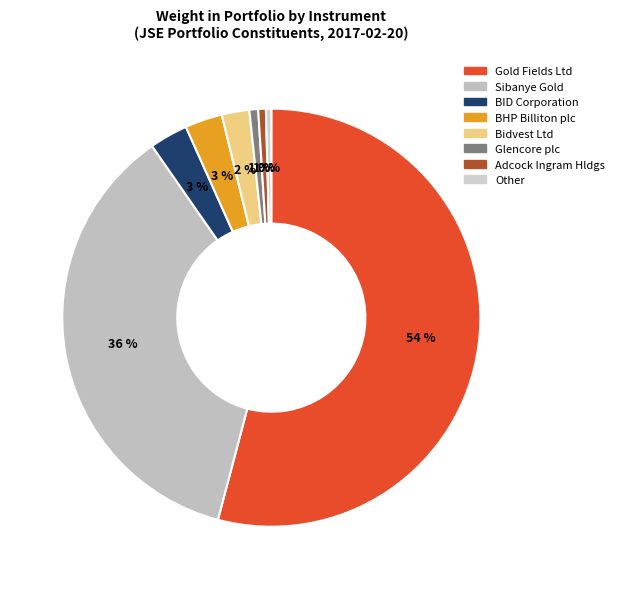

Is it true that Bidvest Ltd is 1% of the pie?

False